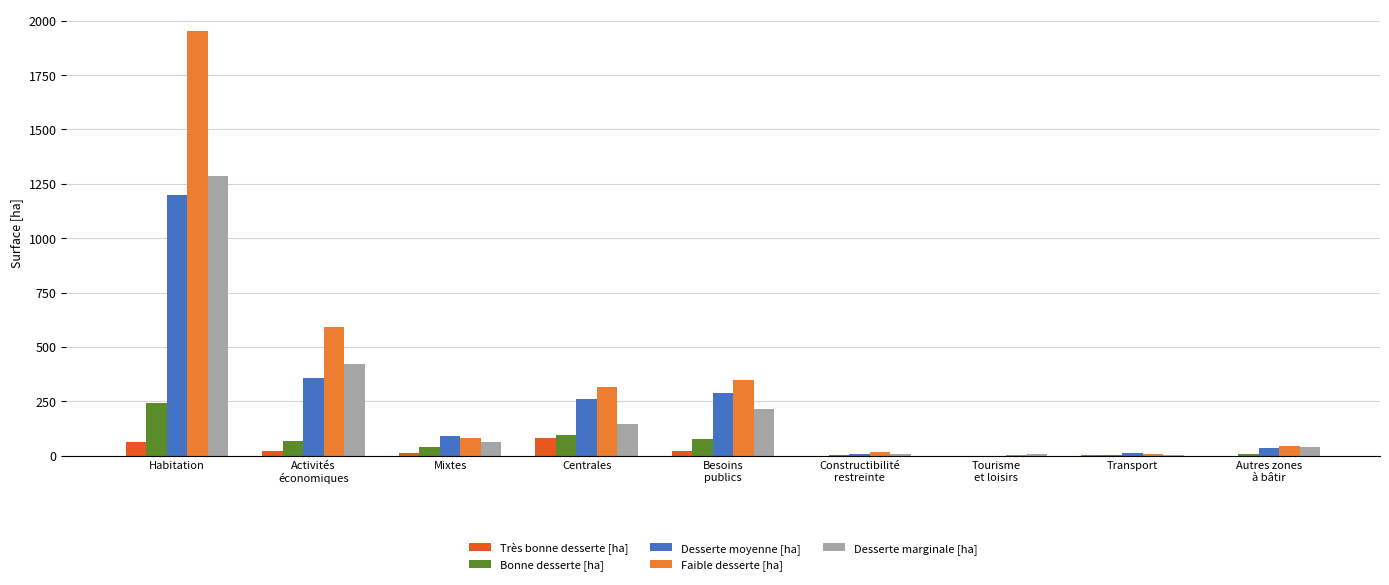

Is it true that Desserte moyenne [ha] equals 258.4 at Centrales?

True